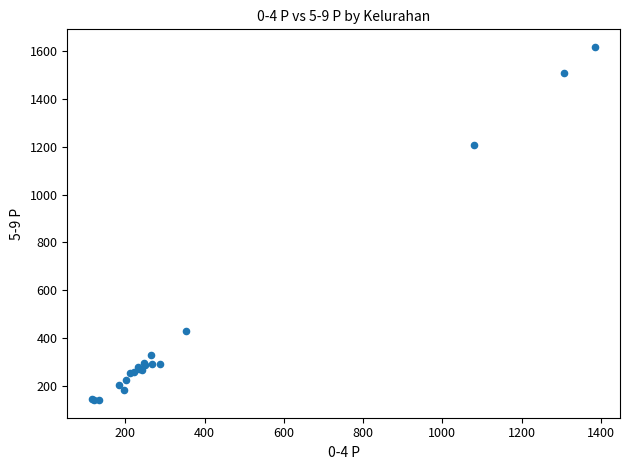

What Y value in the scatter plot is closest to 879?

1205